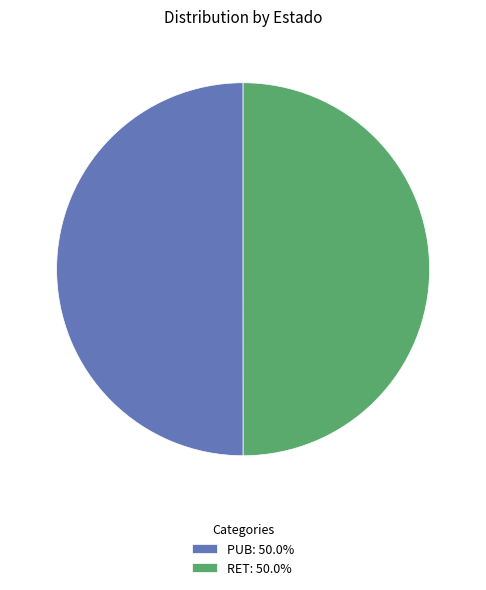

Combined, do RET: 50.0% and PUB: 50.0% account for over 50%?

Yes